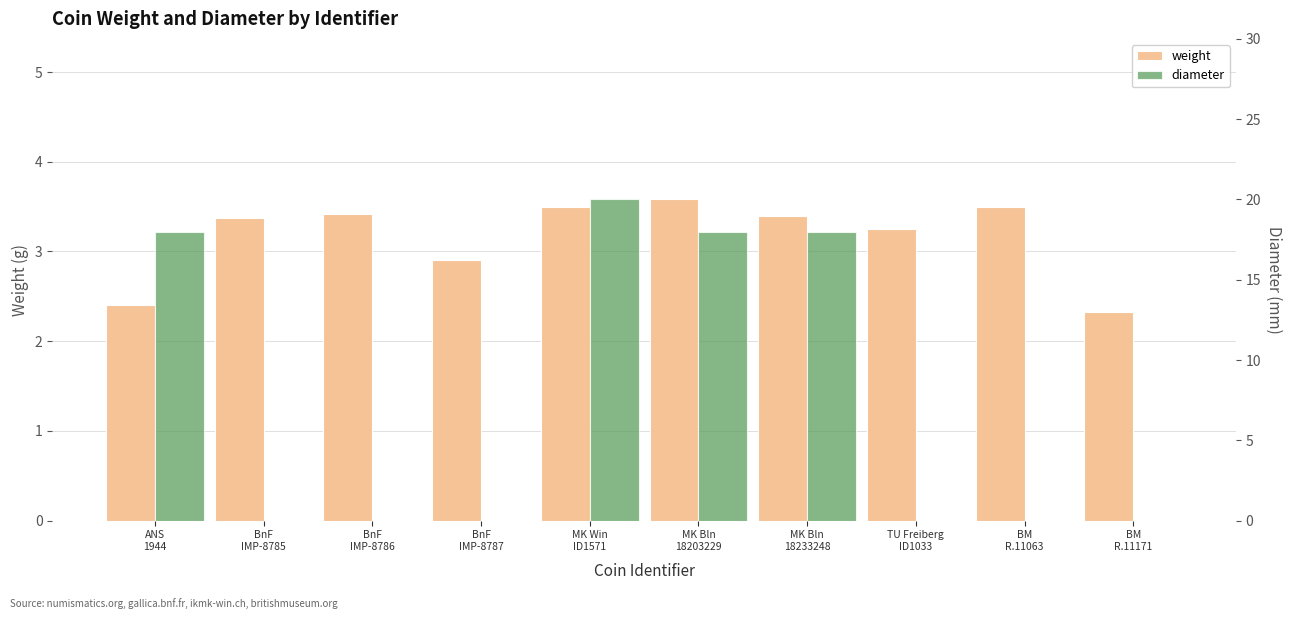

What is the spread (max minus min) of values at BnF
IMP-8786?

3.4